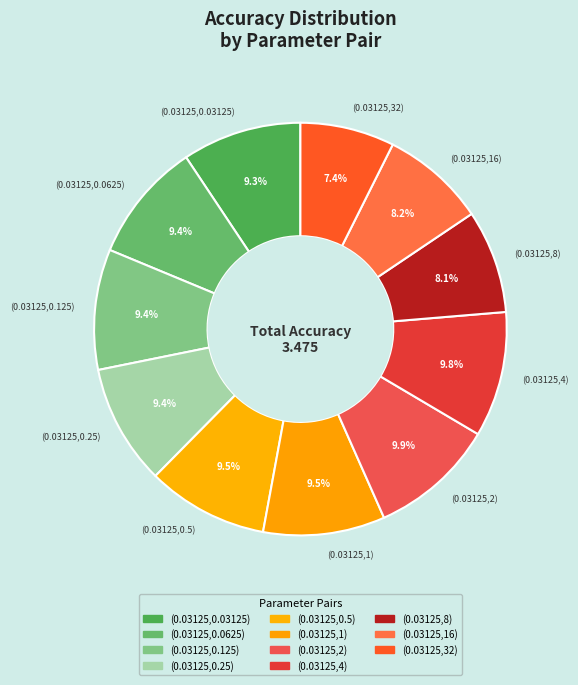

True or false: (0.03125,0.5) accounts for 16% of the total.

False